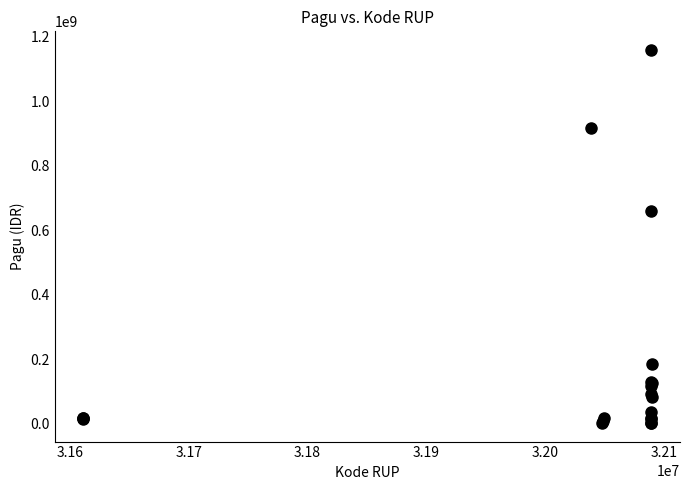

What Y value in the scatter plot is closest to 580908500?

660551000